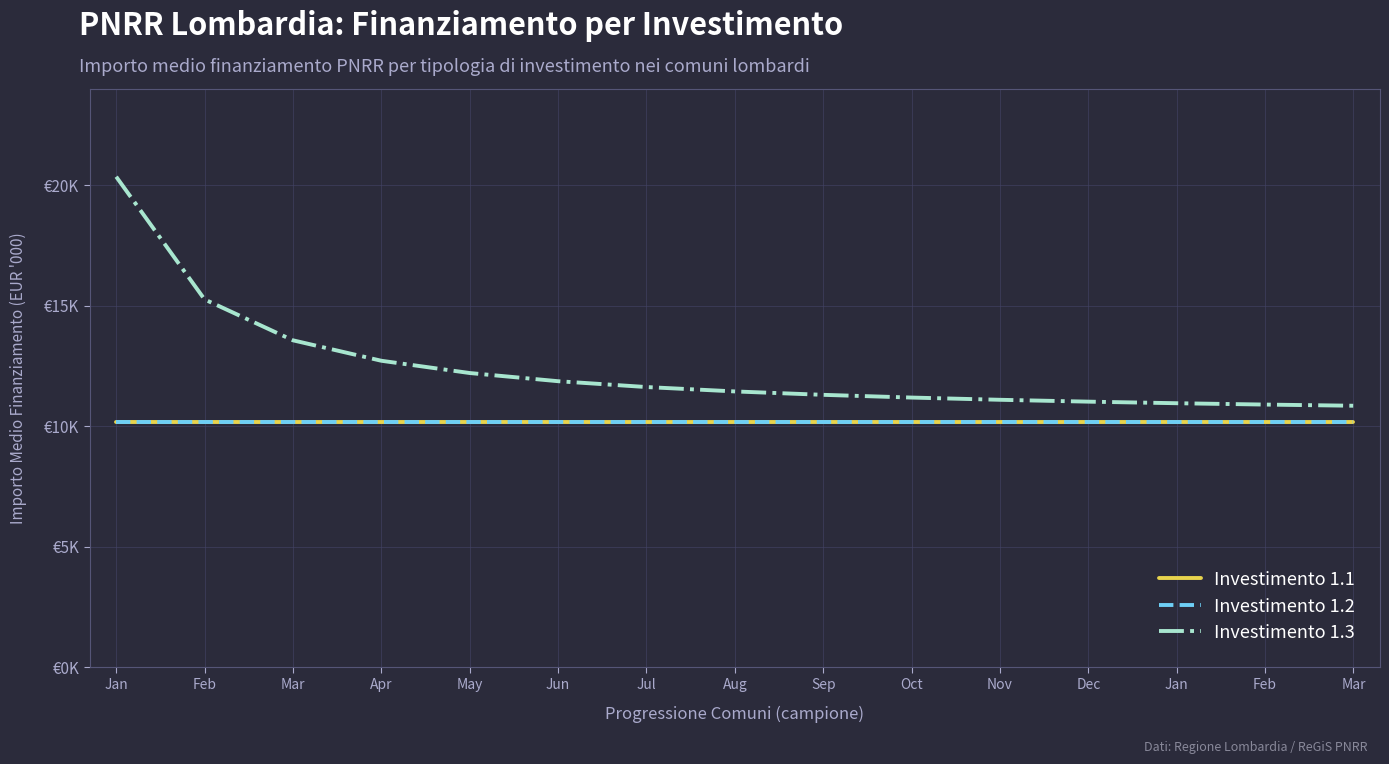

Does the chart display data point markers on the line(s)?

No